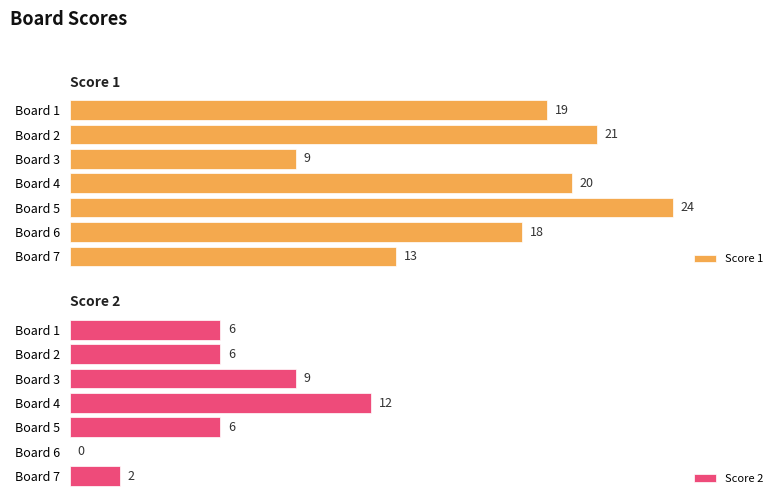

Which category has the highest value in the Score 1 series?

Board 5